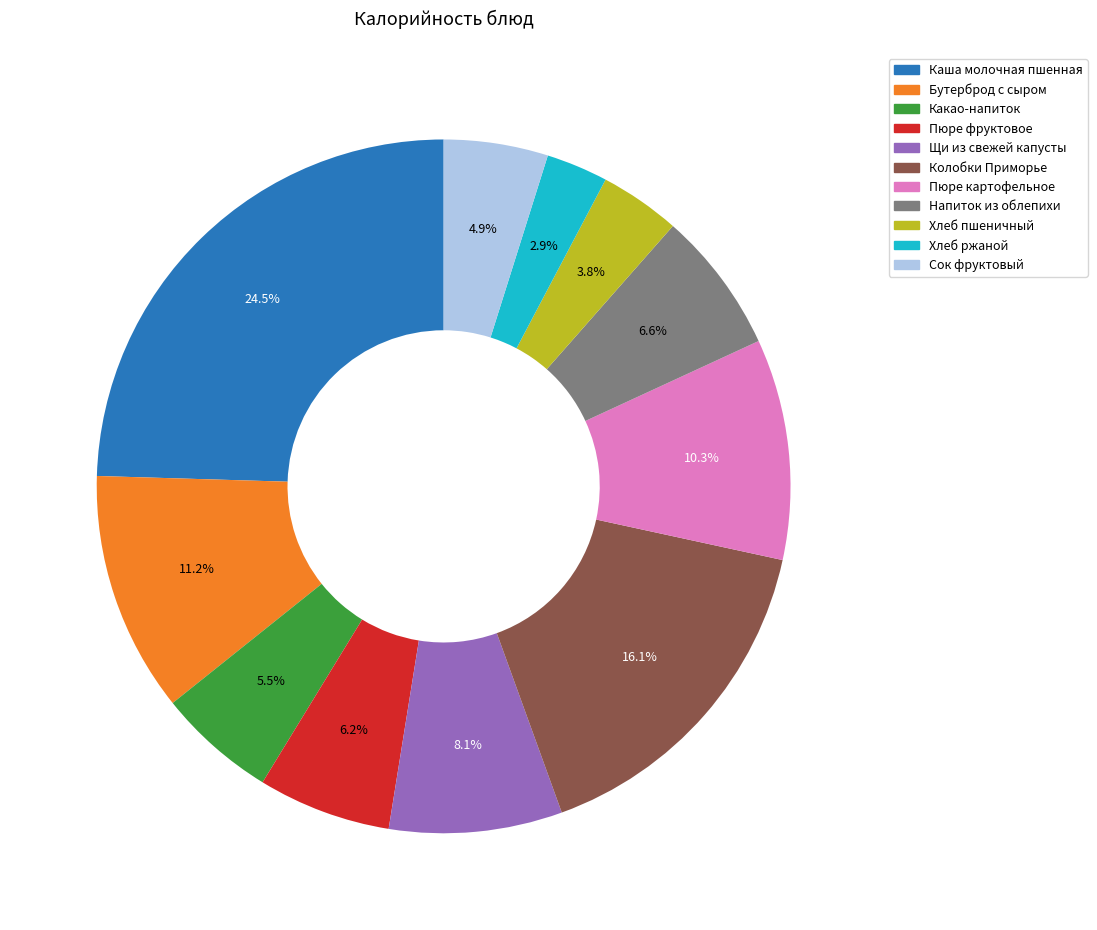

Combined, do Напиток из облепихи and Каша молочная пшенная account for over 50%?

No